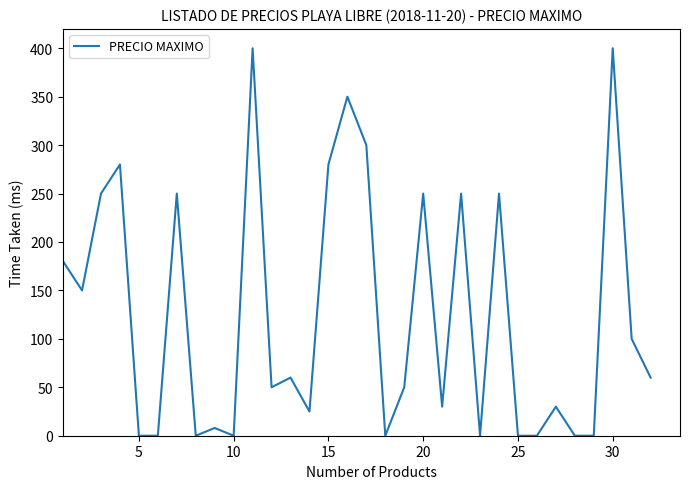

Reading left to right, extract all data points from this chart.

180	150	250	280	0	0	250	0	8	0	400	50	60	25	280	350	300	0	50	250	30	250	0	250	0	0	30	0	0	400	100	60